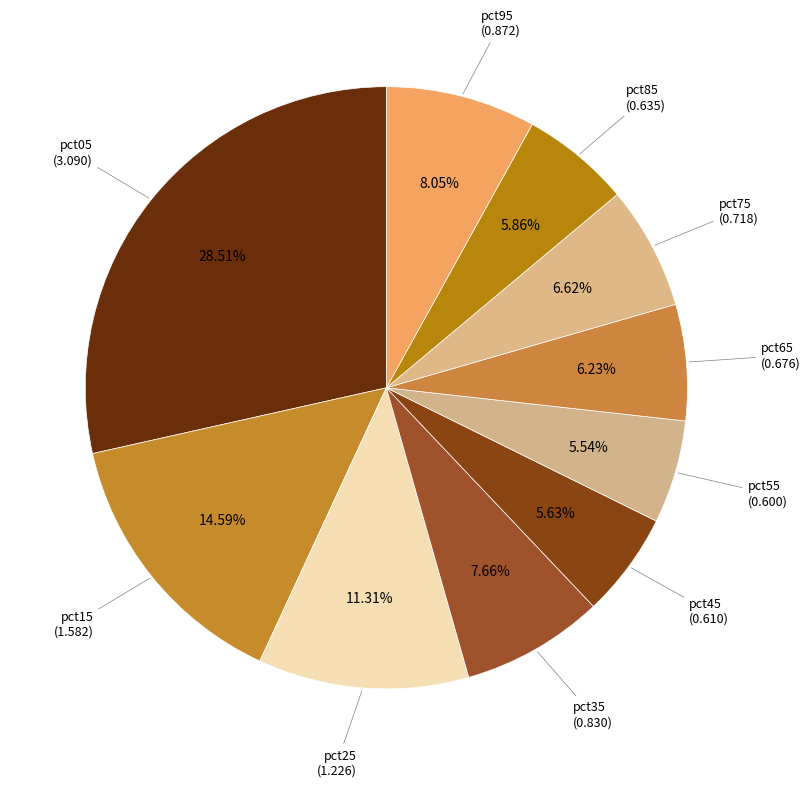

How many slices are in this pie chart?

10